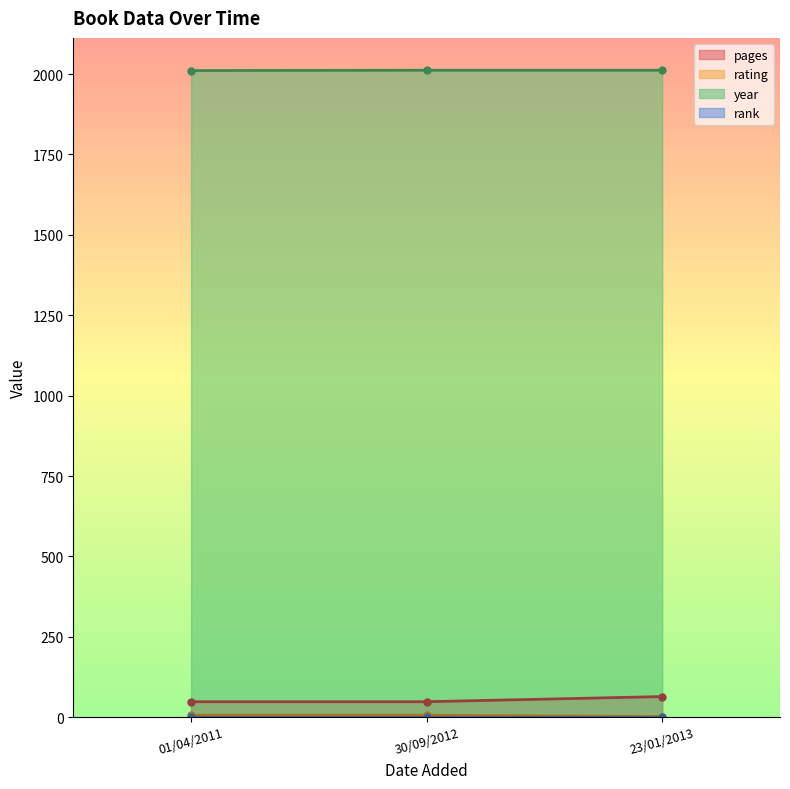

How many data points in pages are above 48?

1